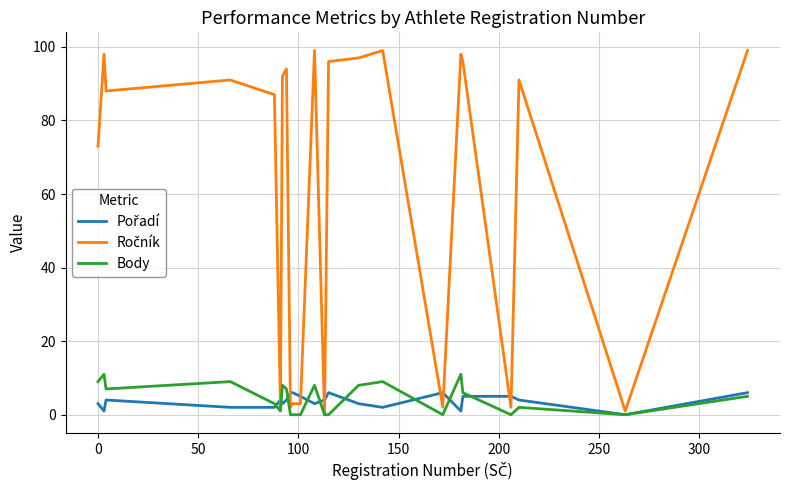

What is the greatest value displayed?

99